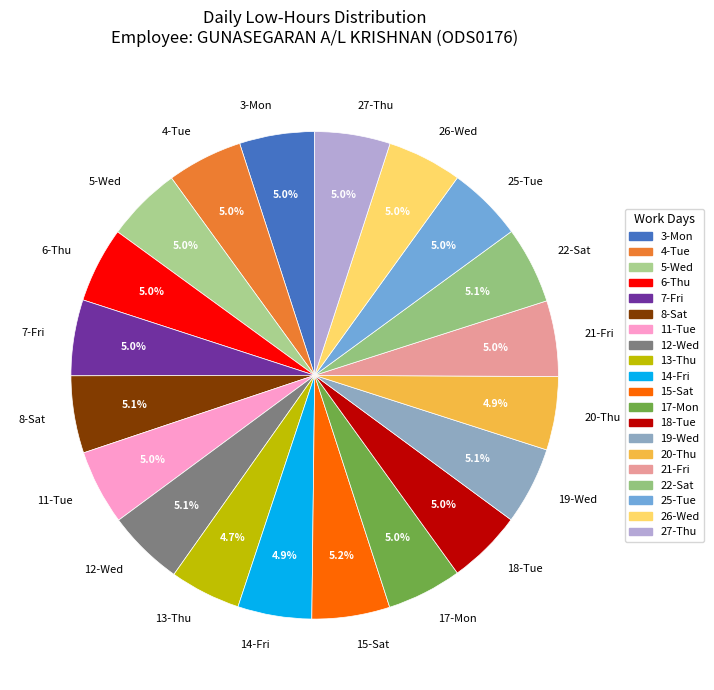

How many segments does this pie chart have?

20